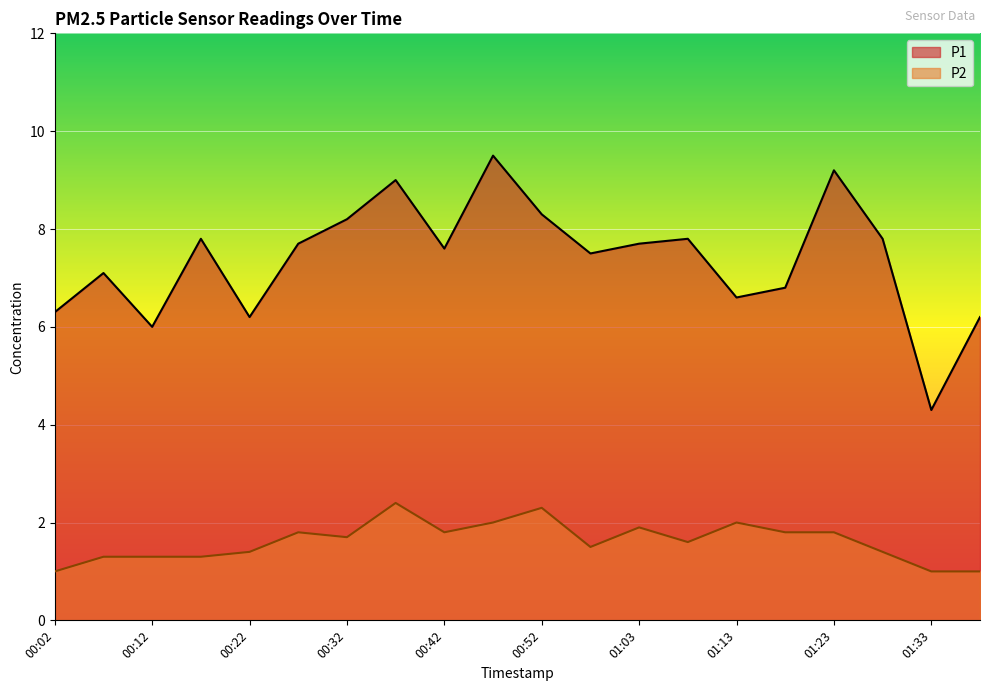

Reading left to right, transcribe all the data shown in this chart.

P1: 00:02=6.3	00:07=7.1	00:12=6.0	00:17=7.8	00:22=6.2	00:27=7.7	00:32=8.2	00:37=9.0	00:42=7.6	00:47=9.5	00:52=8.3	00:57=7.5	01:03=7.7	01:08=7.8	01:13=6.6	01:18=6.8	01:23=9.2	01:28=7.8	01:33=4.3	01:38=6.2
P2: 00:02=1.0	00:07=1.3	00:12=1.3	00:17=1.3	00:22=1.4	00:27=1.8	00:32=1.7	00:37=2.4	00:42=1.8	00:47=2.0	00:52=2.3	00:57=1.5	01:03=1.9	01:08=1.6	01:13=2.0	01:18=1.8	01:23=1.8	01:28=1.4	01:33=1.0	01:38=1.0